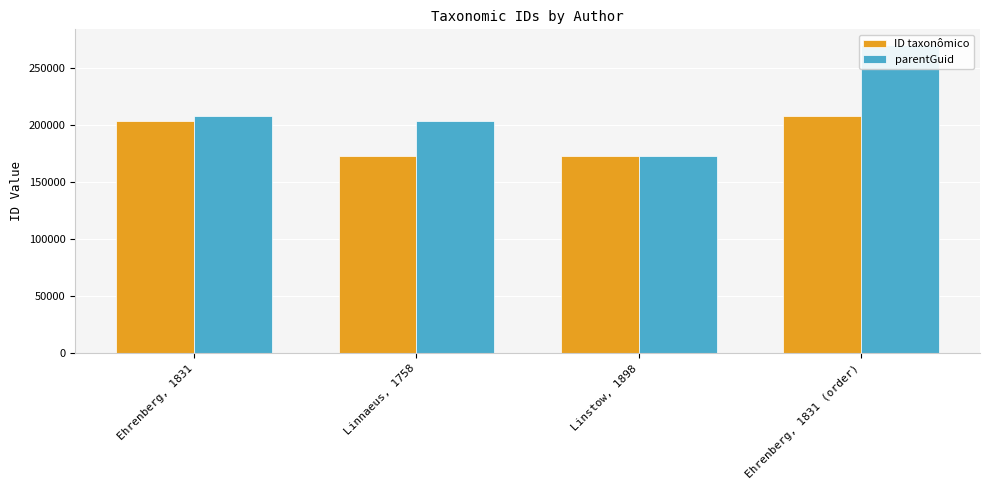

Rank the series by their maximum value, from highest to lowest.

parentGuid, ID taxonômico